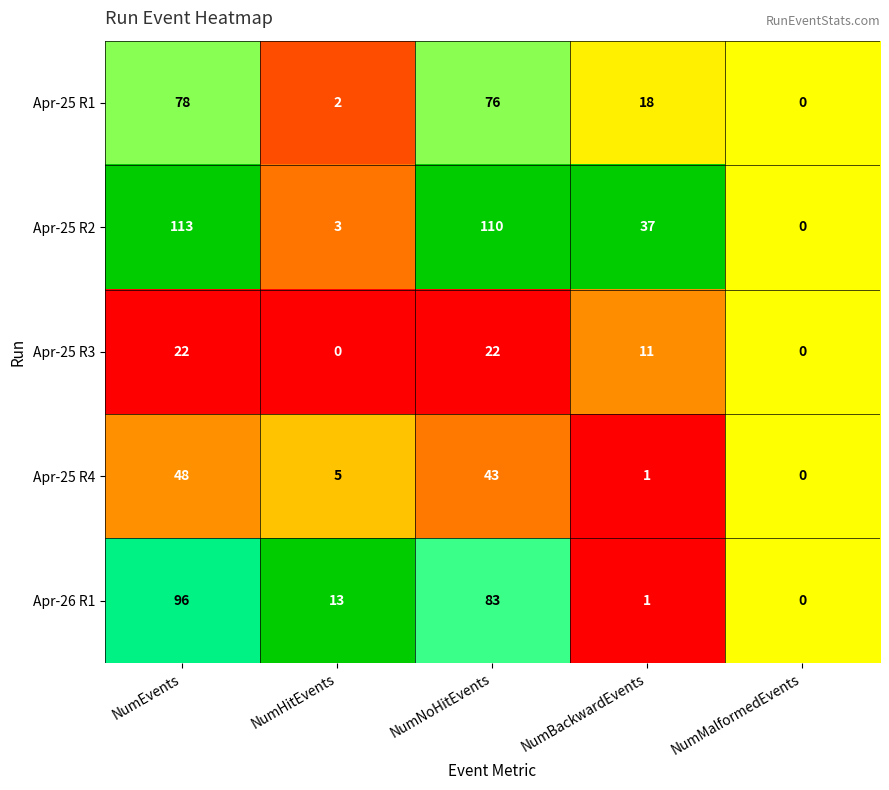

Reading left to right, extract all data points from this chart.

Apr-25 R1: 78	2	76	18	0
Apr-25 R2: 113	3	110	37	0
Apr-25 R3: 22	0	22	11	0
Apr-25 R4: 48	5	43	1	0
Apr-26 R1: 96	13	83	1	0